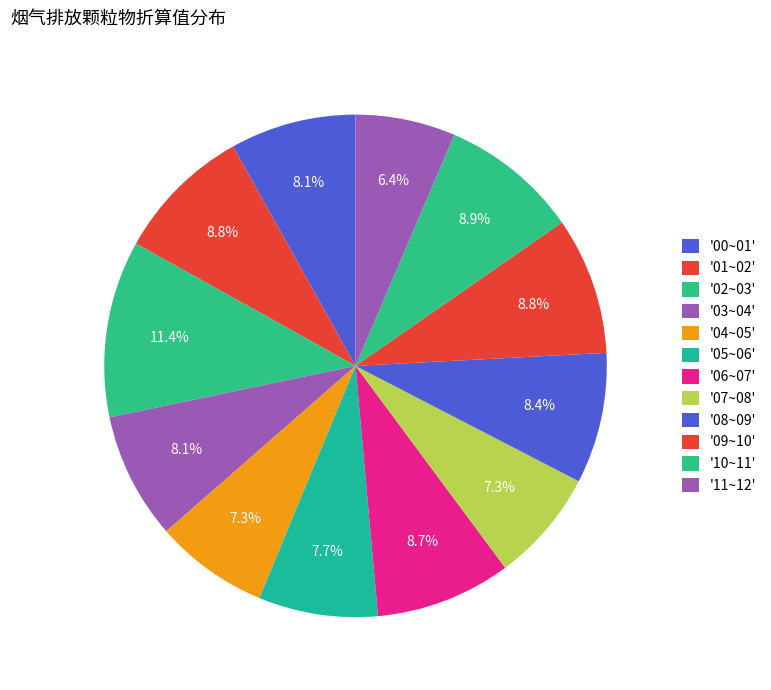

How many slices are in this pie chart?

12